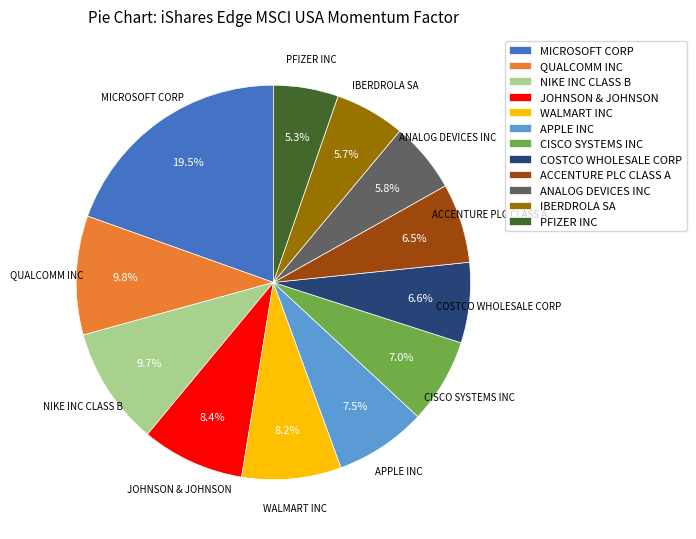

What is the largest slice in the pie chart?

MICROSOFT CORP